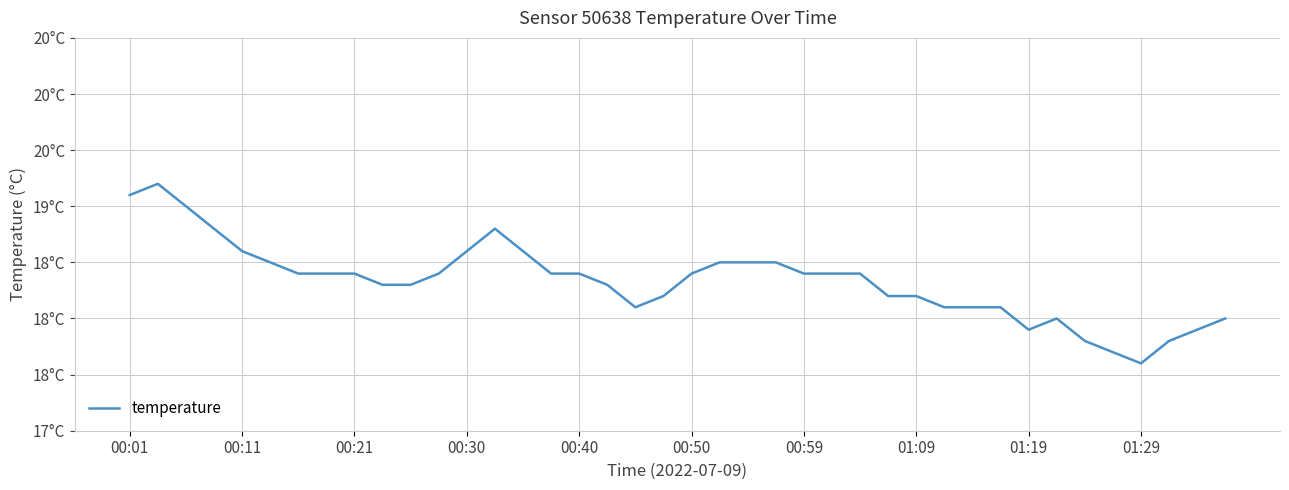

Does the chart display data point markers on the line(s)?

No